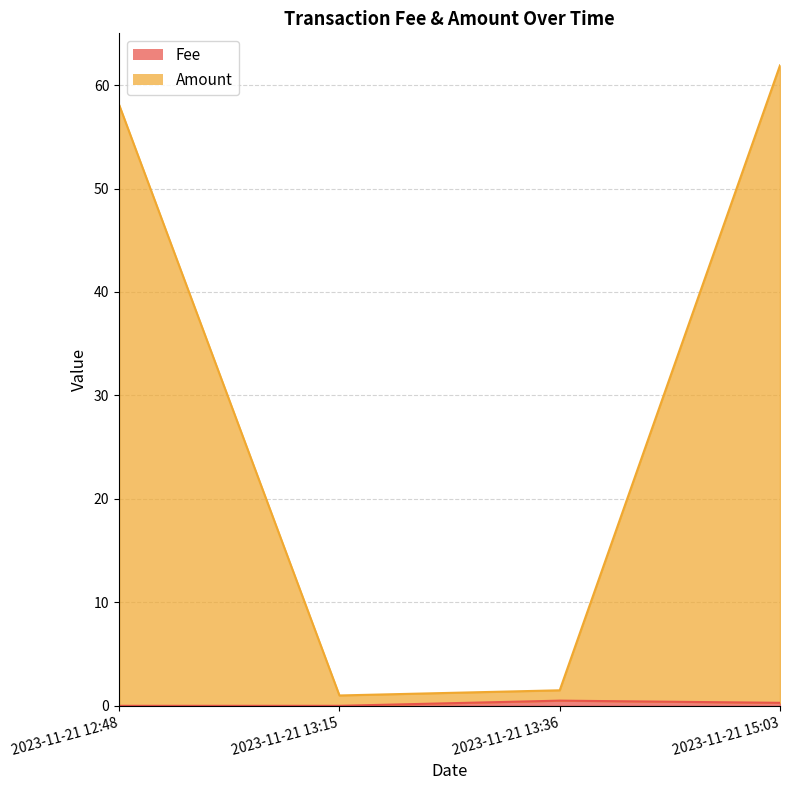

What is the sum of the Amount values at 2023-11-21 13:36 and 2023-11-21 12:48?

59.6